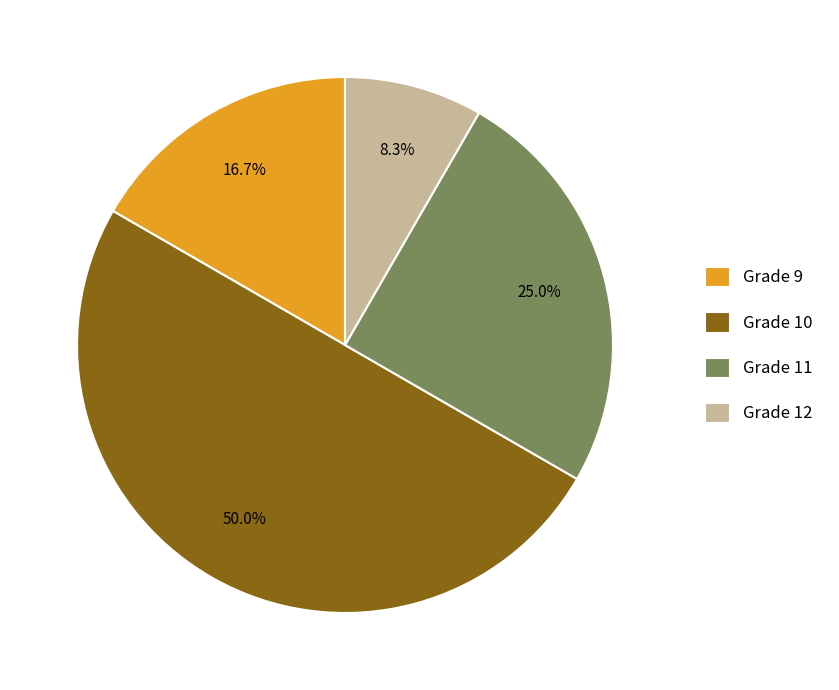

Rank the categories by value from highest to lowest.

Grade 10, Grade 11, Grade 9, Grade 12